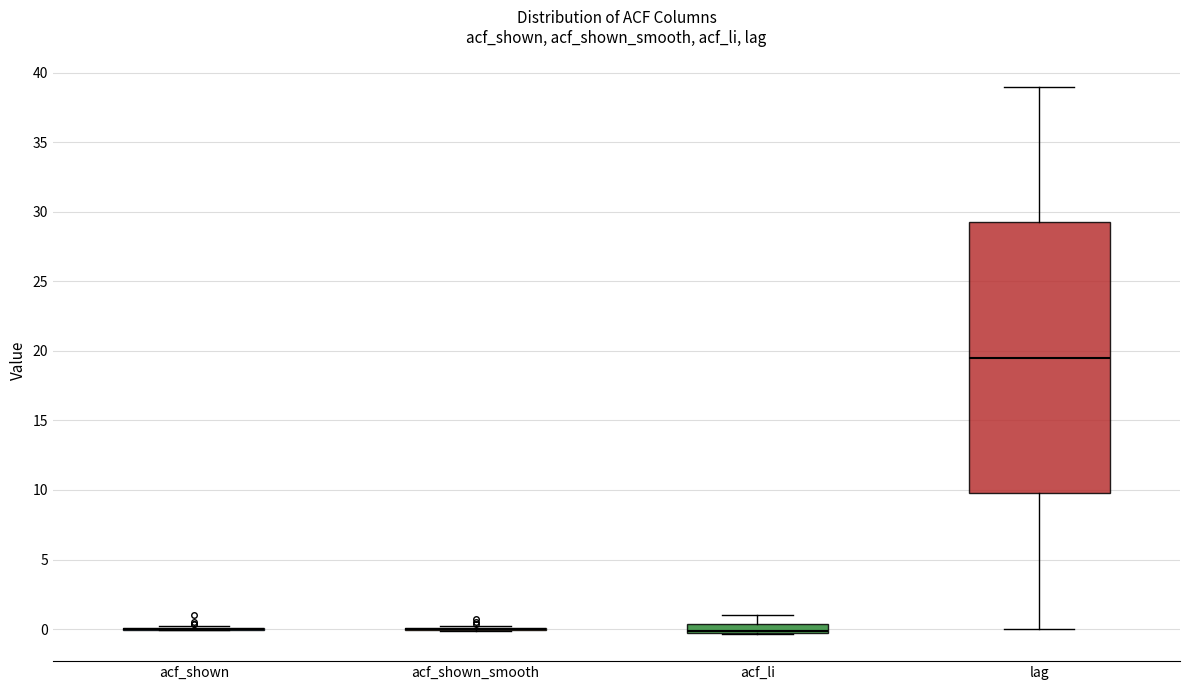

Which box is the tallest, from its lower edge to its upper edge?

lag